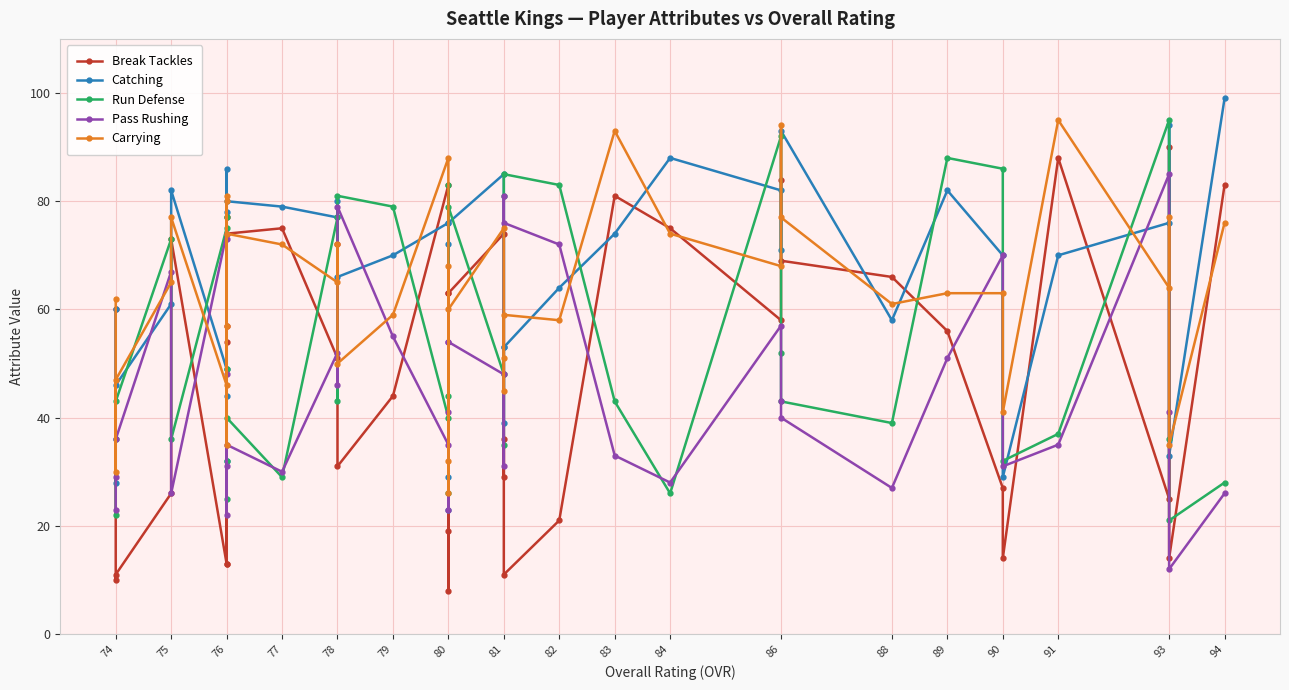

How many lines are shown in the chart?

5